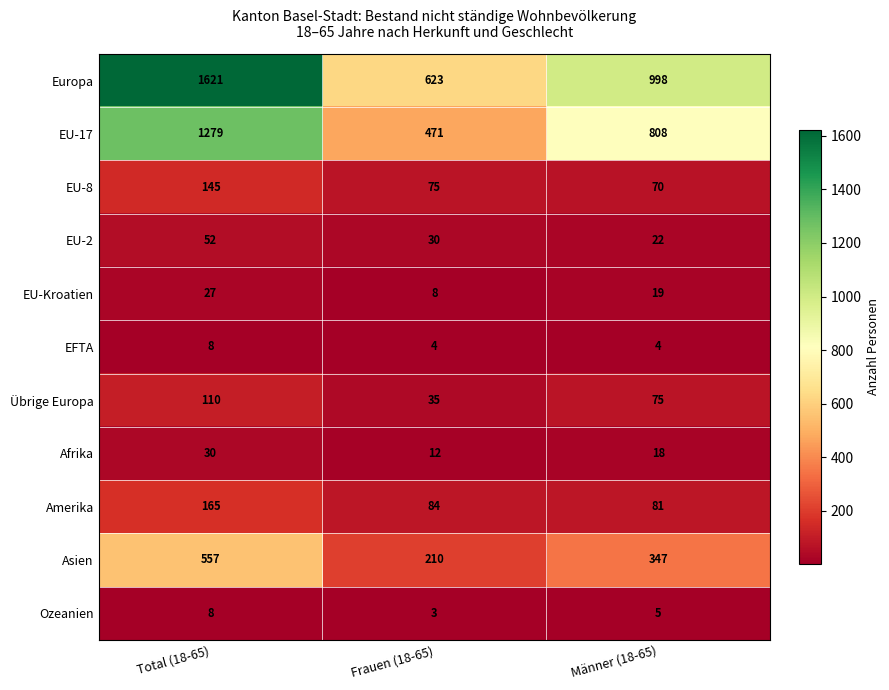

What is the sum of the EFTA values at Total (18-65) and Männer (18-65)?

12